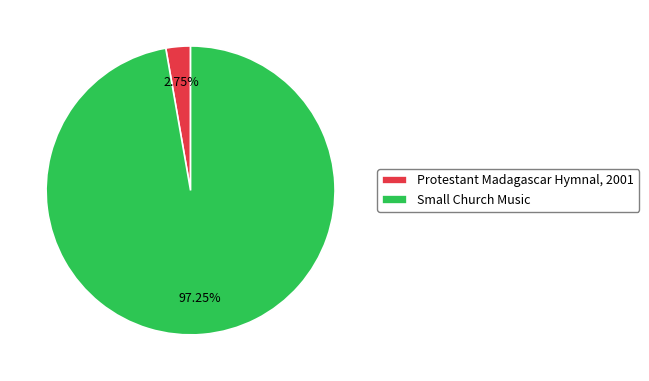

The Protestant Madagascar Hymnal, 2001 slice represents 3% of the pie. True or false?

True